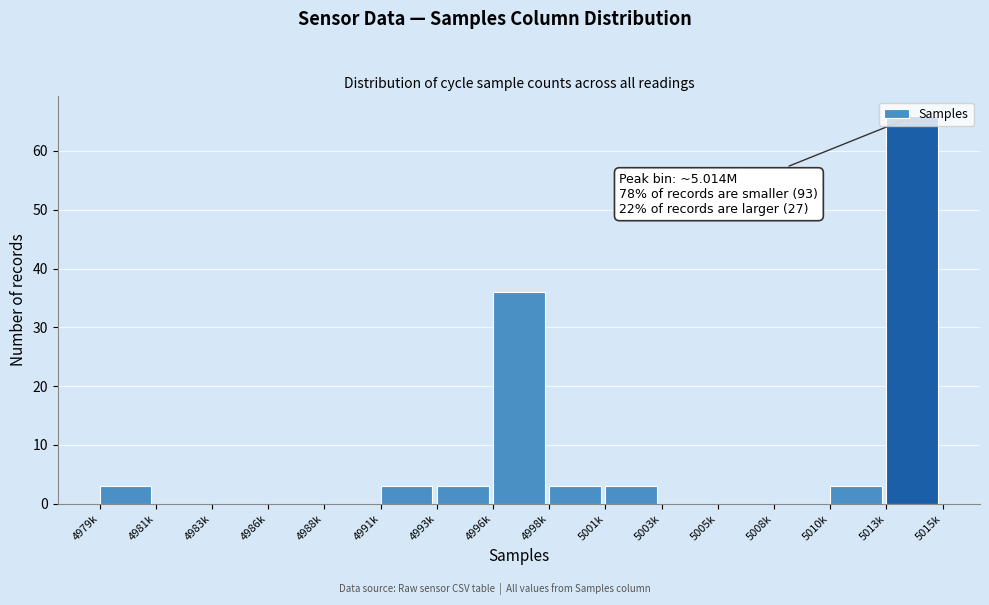

What value does the data have at 4993k?

3